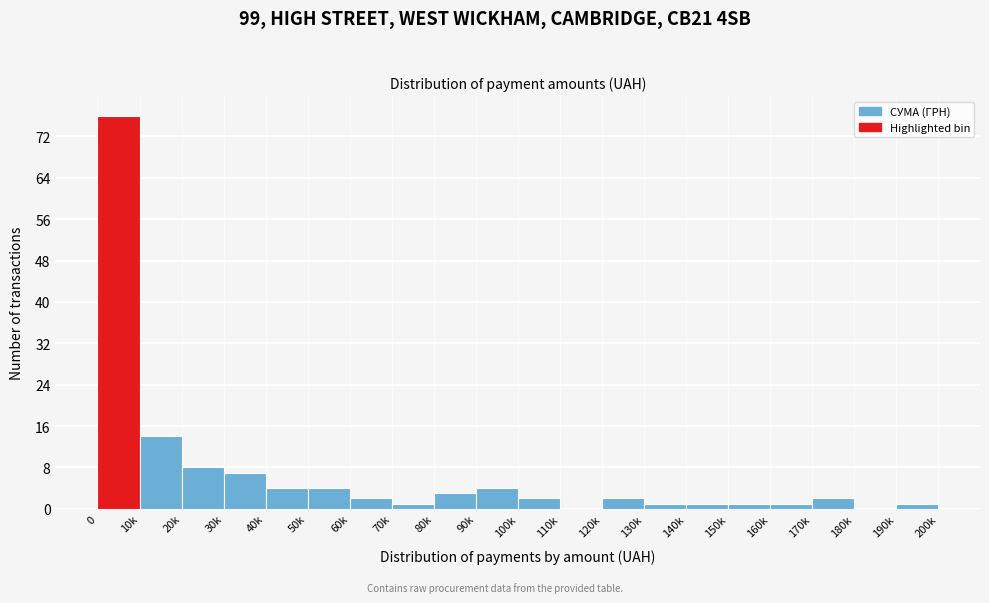

Reading left to right, transcribe all the data shown in this chart.

0=76	10k=14	20k=8	30k=7	40k=4	50k=4	60k=2	70k=1	80k=3	90k=4	100k=2	110k=0	120k=2	130k=1	140k=1	150k=1	160k=1	170k=2	180k=0	190k=1